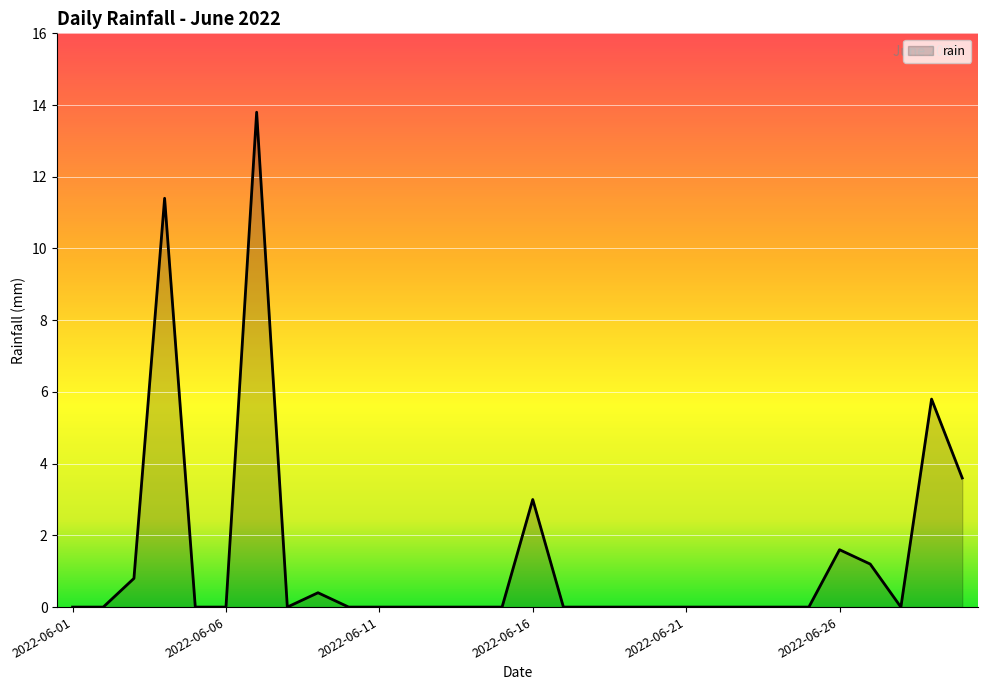

What is the maximum value shown in the chart?

13.8